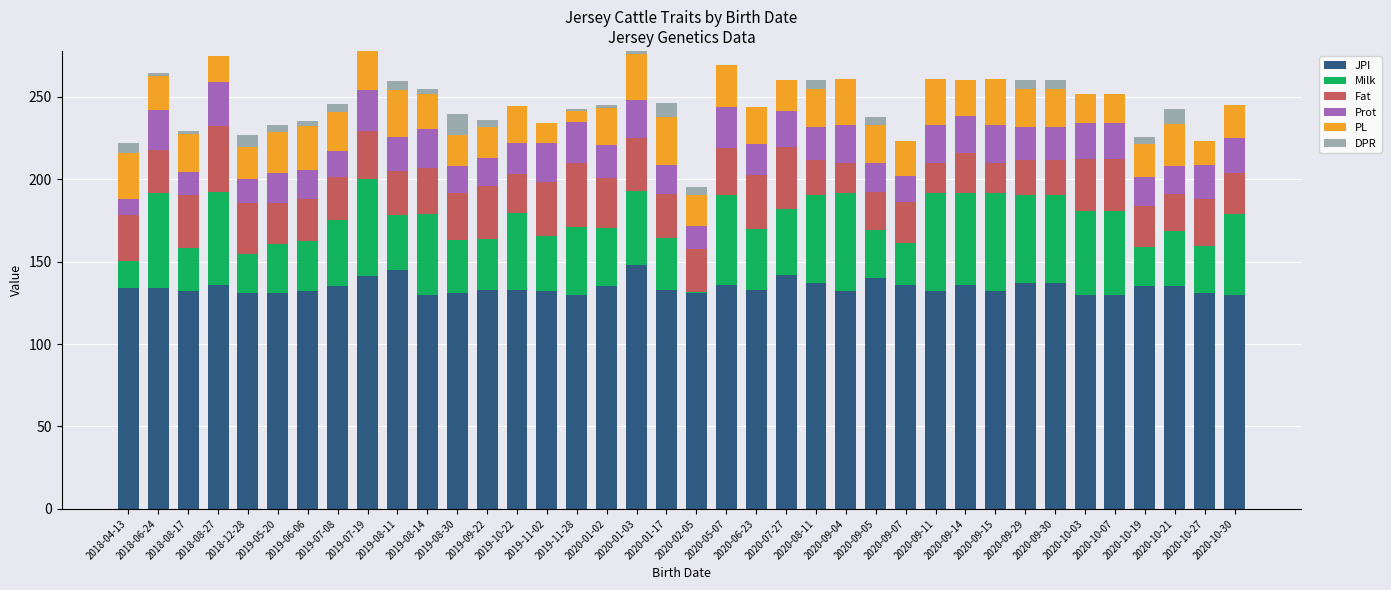

What is the highest value of the JPI series?

148.0